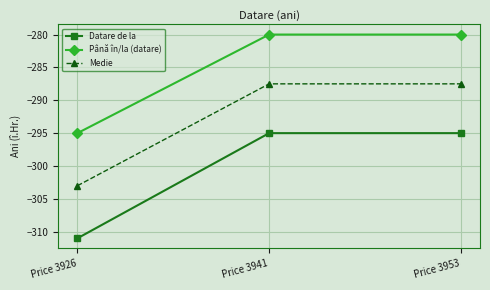

What is the difference between the maximum and minimum values in the Datare de la series?

16.0